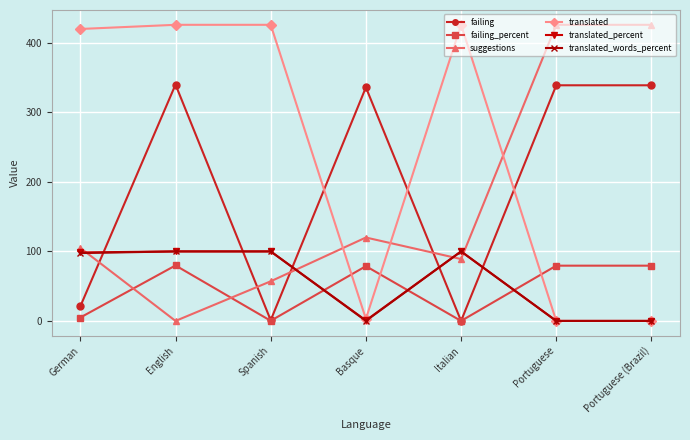

The value of suggestions at German is 21.1. True or false?

False